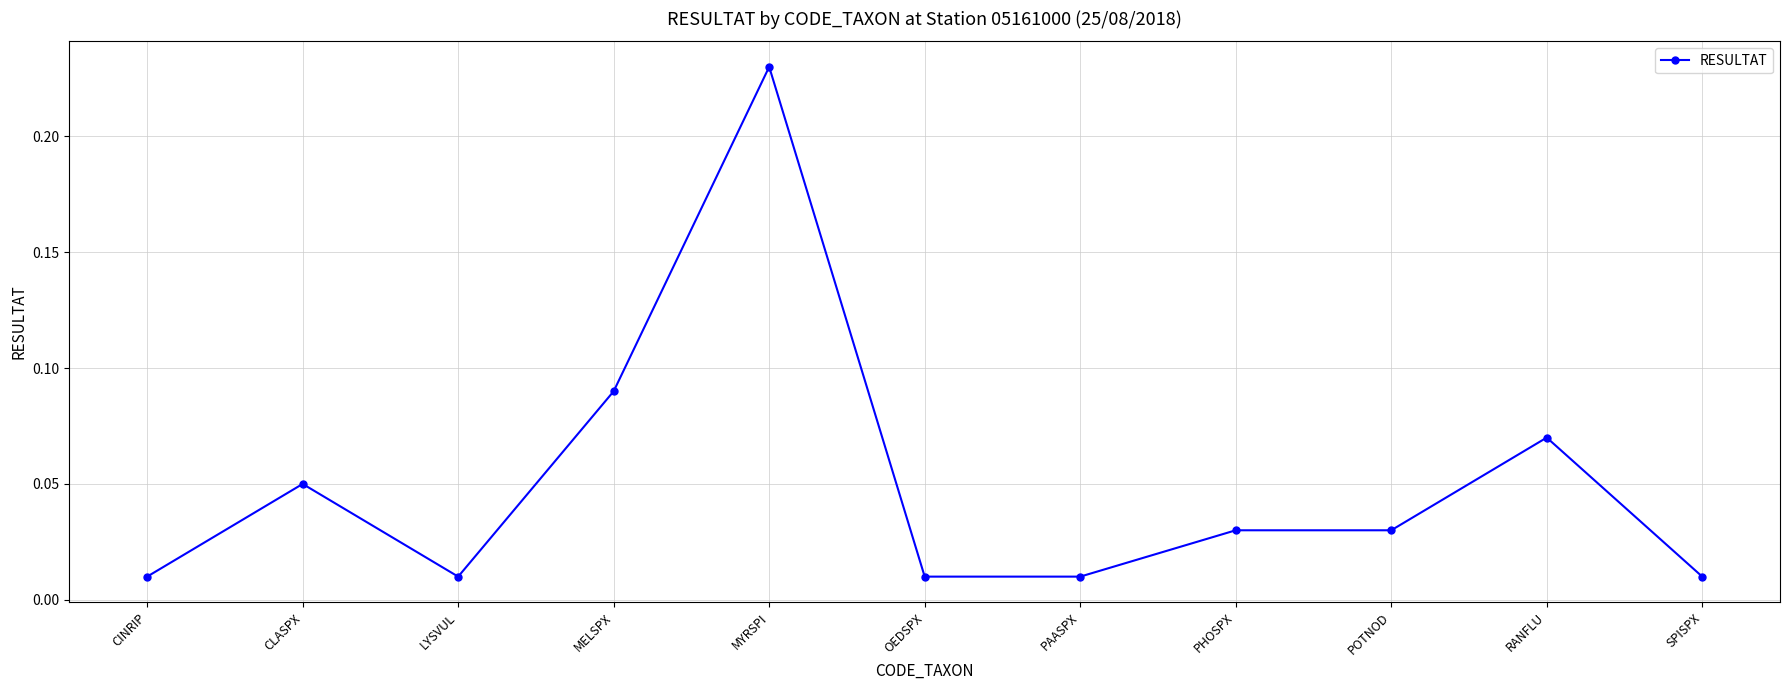

Count the number of data series in this chart.

1